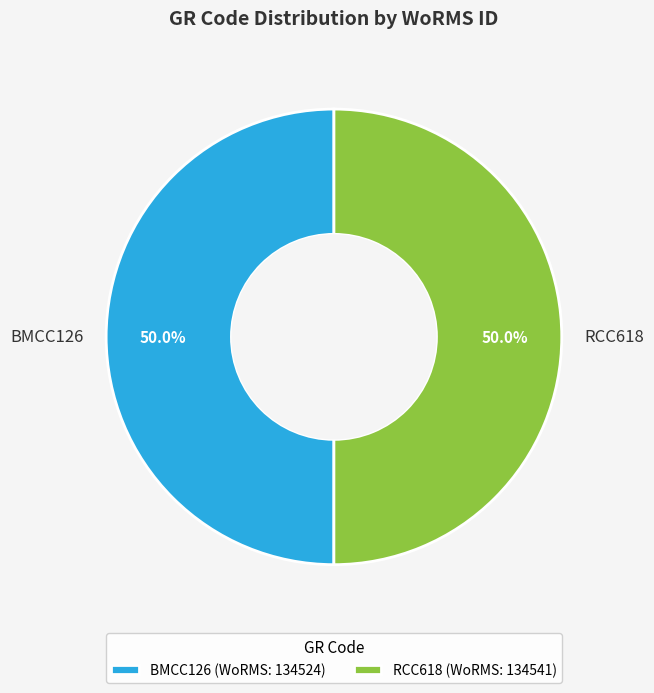

Combined, do BMCC126 and RCC618 account for over 50%?

Yes